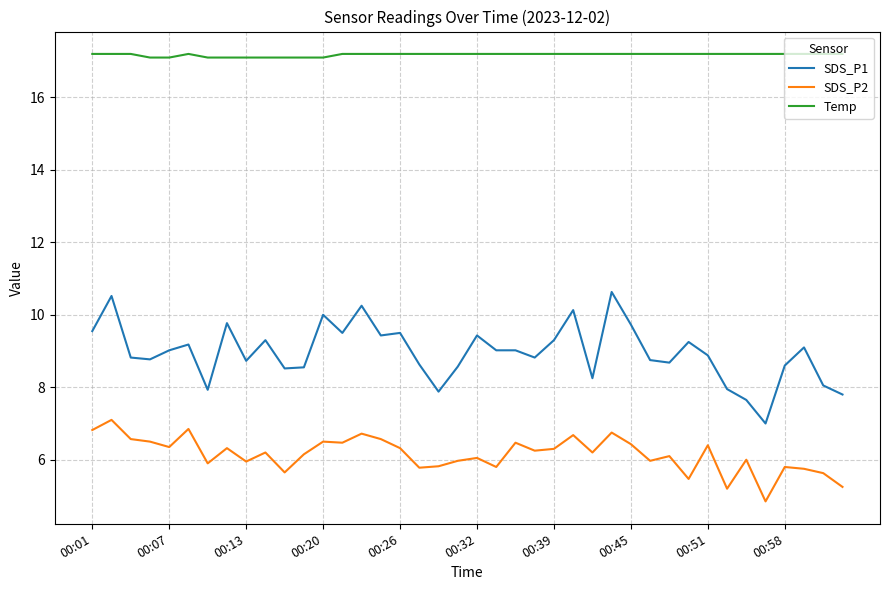

Rank the series by their maximum value, from highest to lowest.

Temp, SDS_P1, SDS_P2